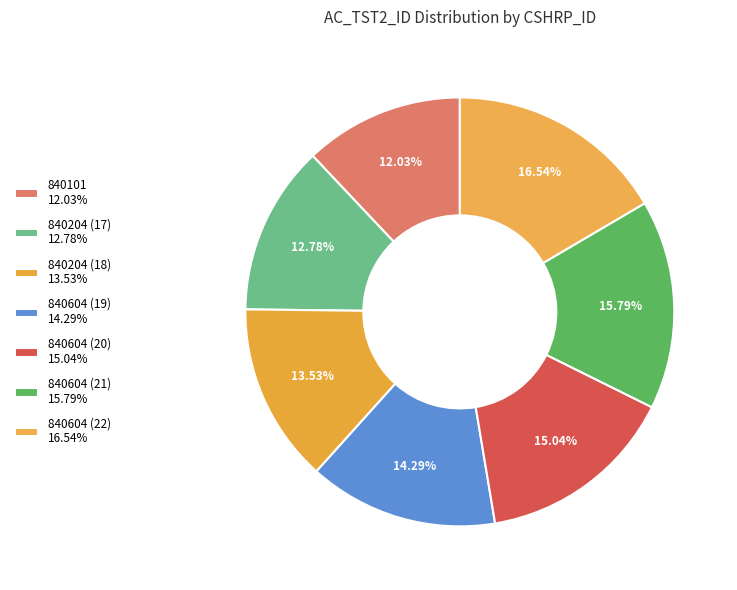

The 840604 (19) slice represents 28% of the pie. True or false?

False